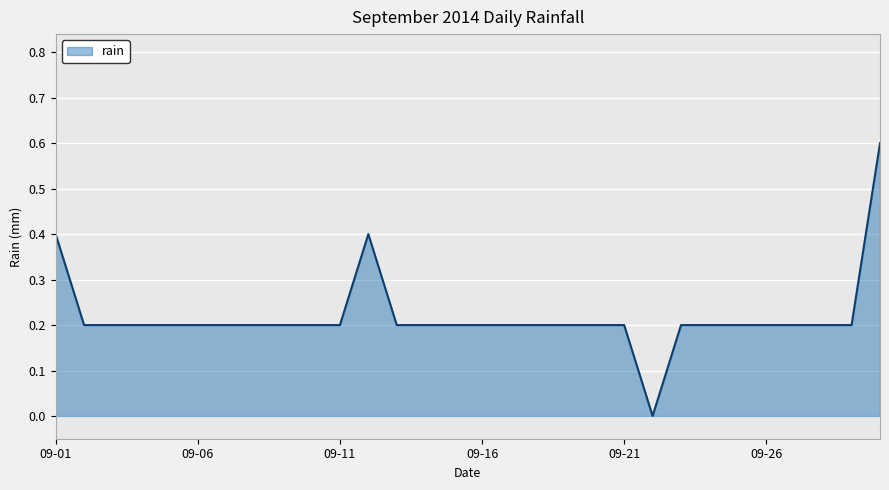

What is the difference between the maximum and minimum values?

0.6